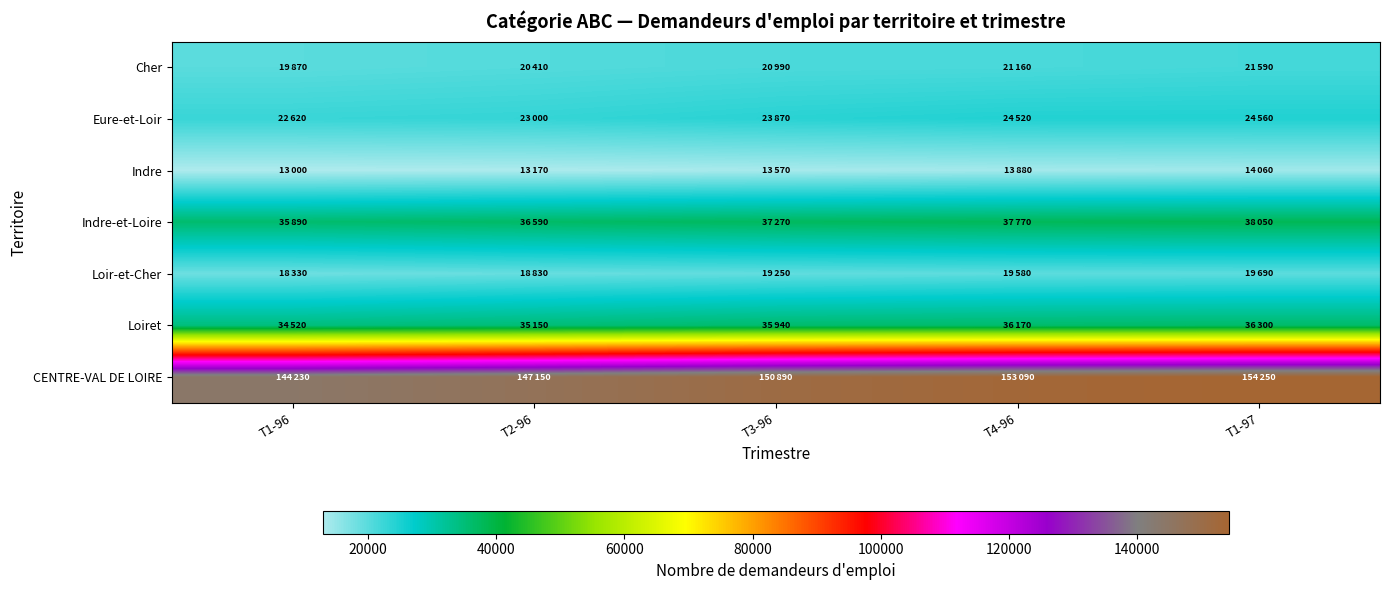

What is the difference between the highest and lowest values at T2-96?

133980